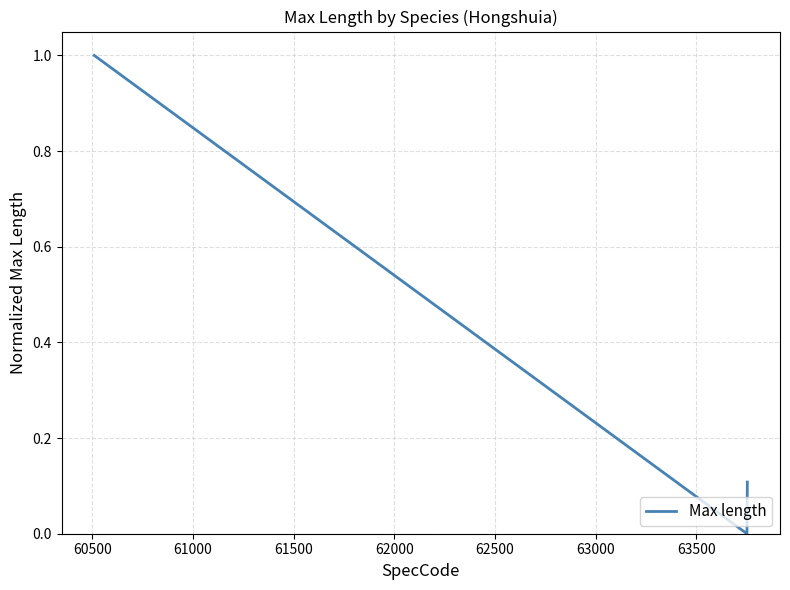

What is the greatest value displayed?

1.0